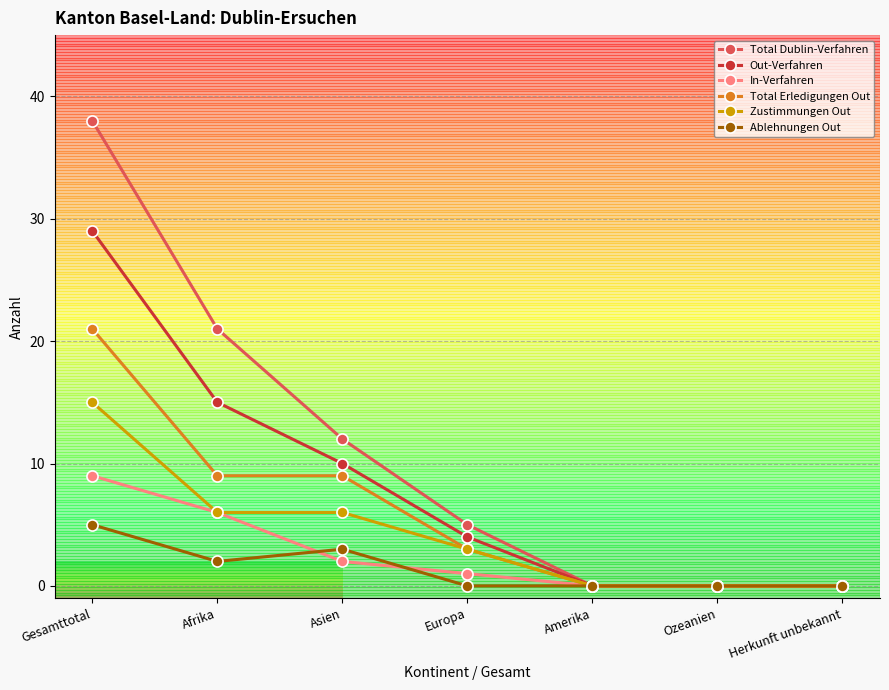

The value of Total Dublin-Verfahren at Europa is 5. True or false?

True